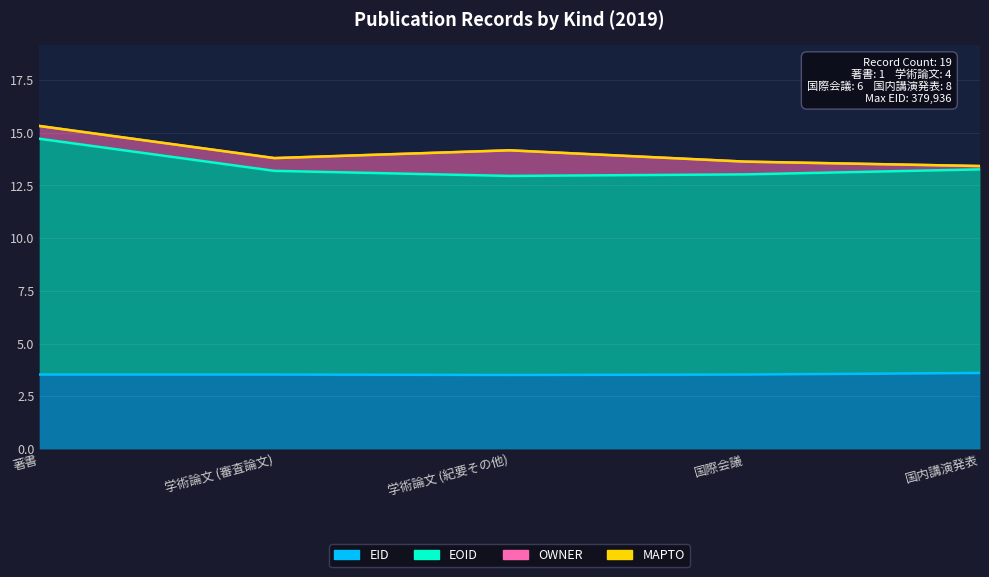

The value of EOID at 国際会議 is 4.7. True or false?

False